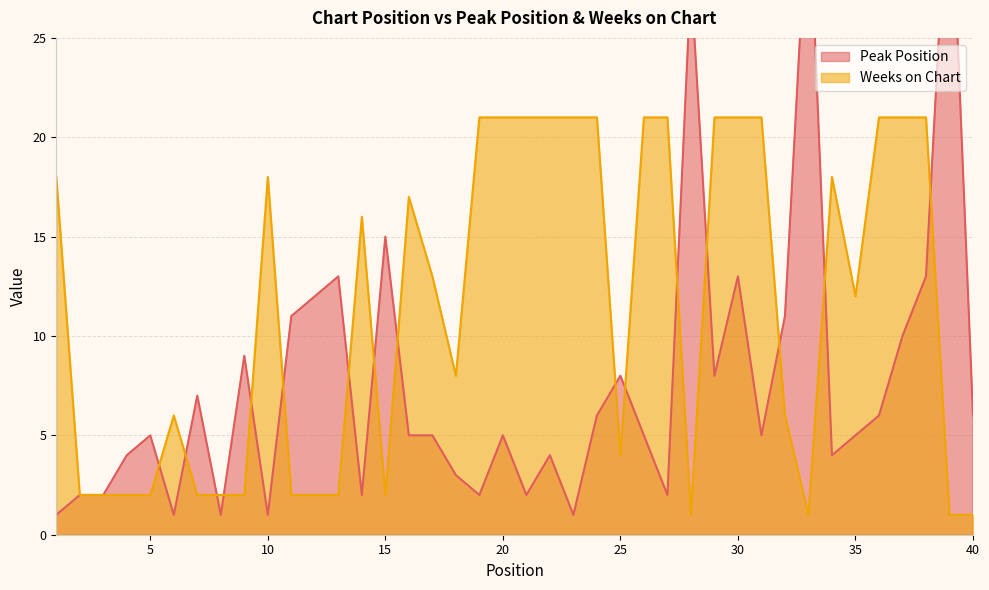

What is the difference between the highest and lowest values at 8?

1